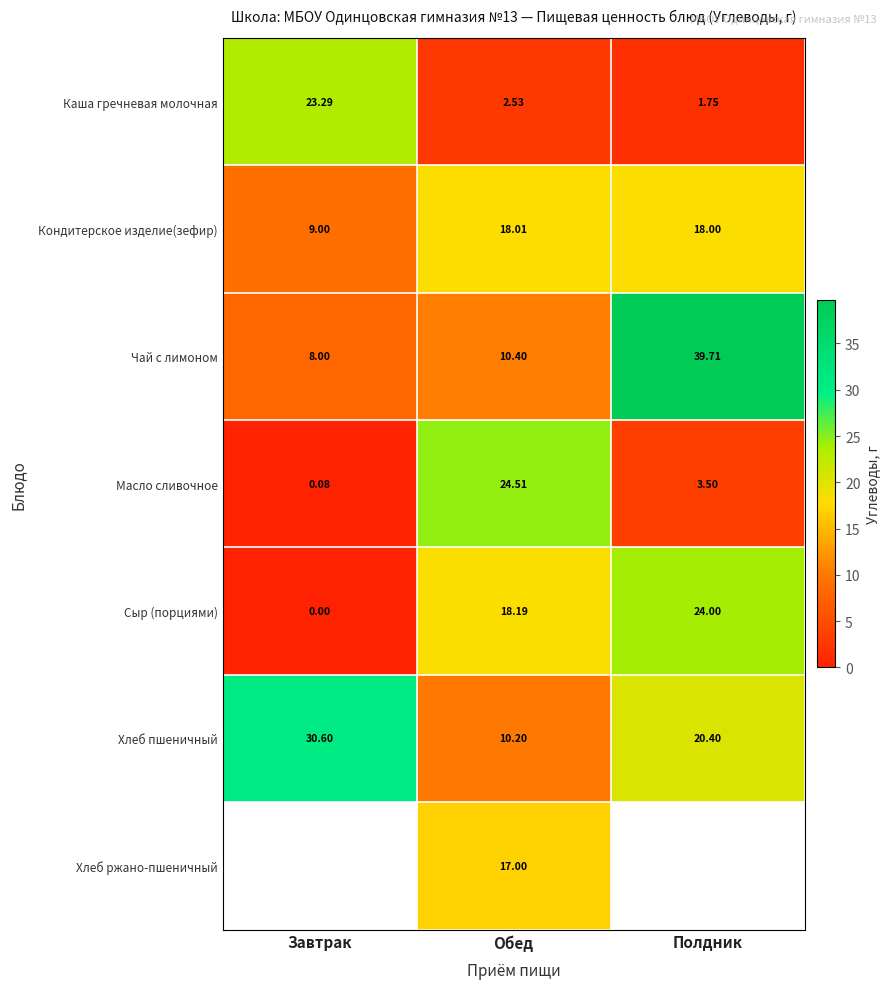

Which category has the highest value across all series?

Полдник